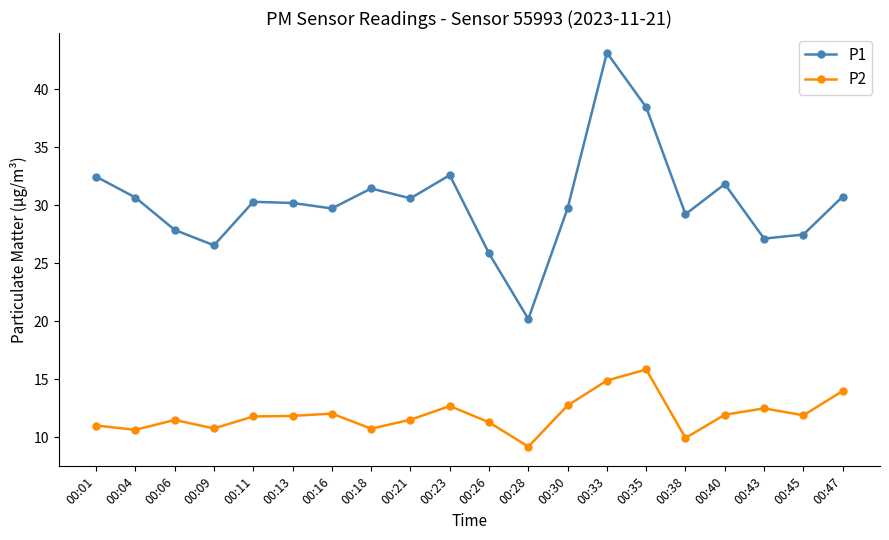

What is the spread (max minus min) of values at 00:16?

17.7